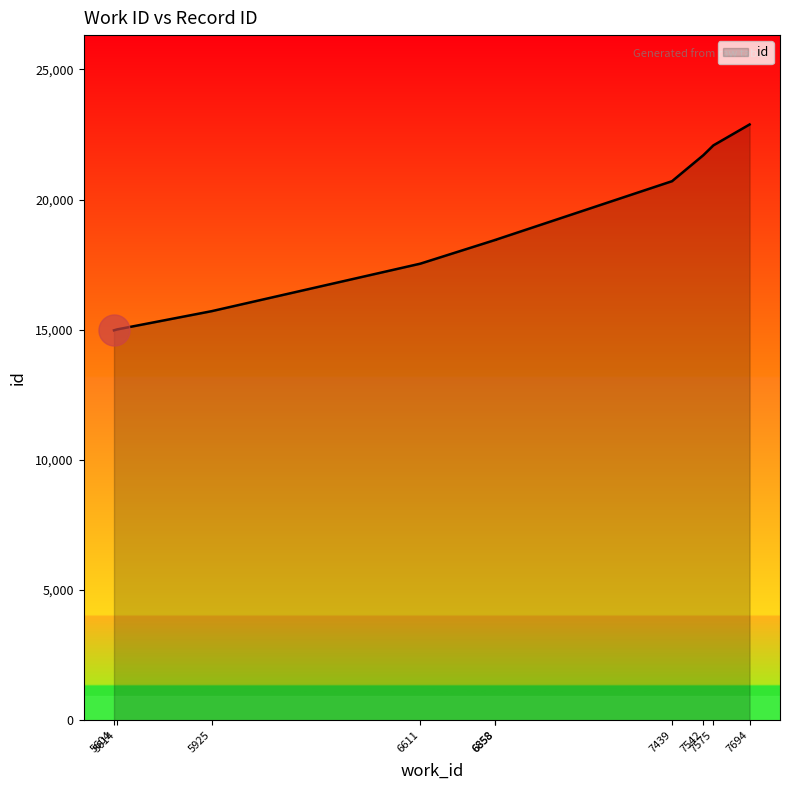

Between 5604 and 6858, which is larger?

6858